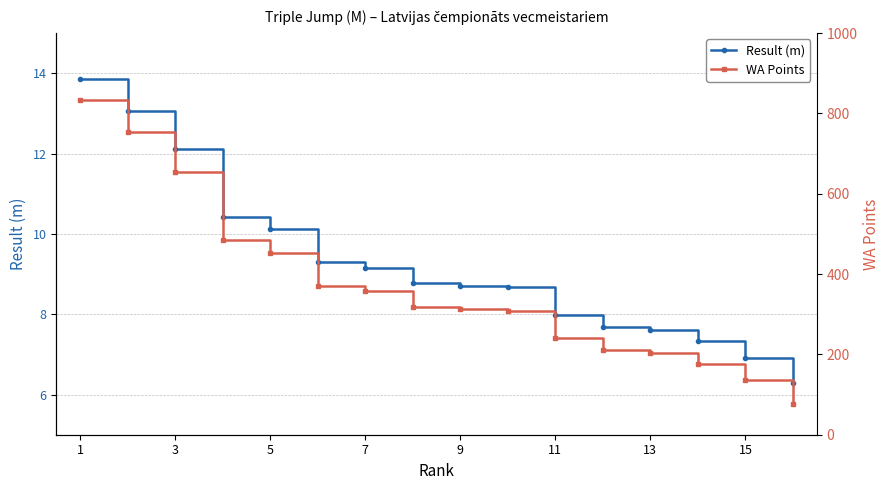

Is it true that Result (m) equals 2.7 at 13?

False